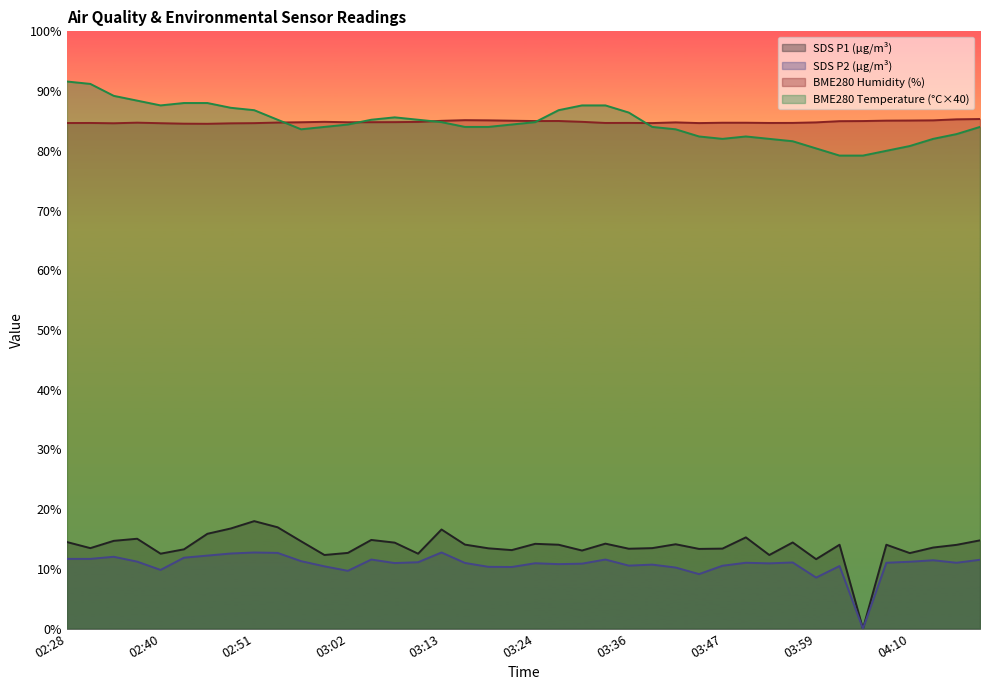

The BME280_temperature series shows 113.2 at 03:07. True or false?

False